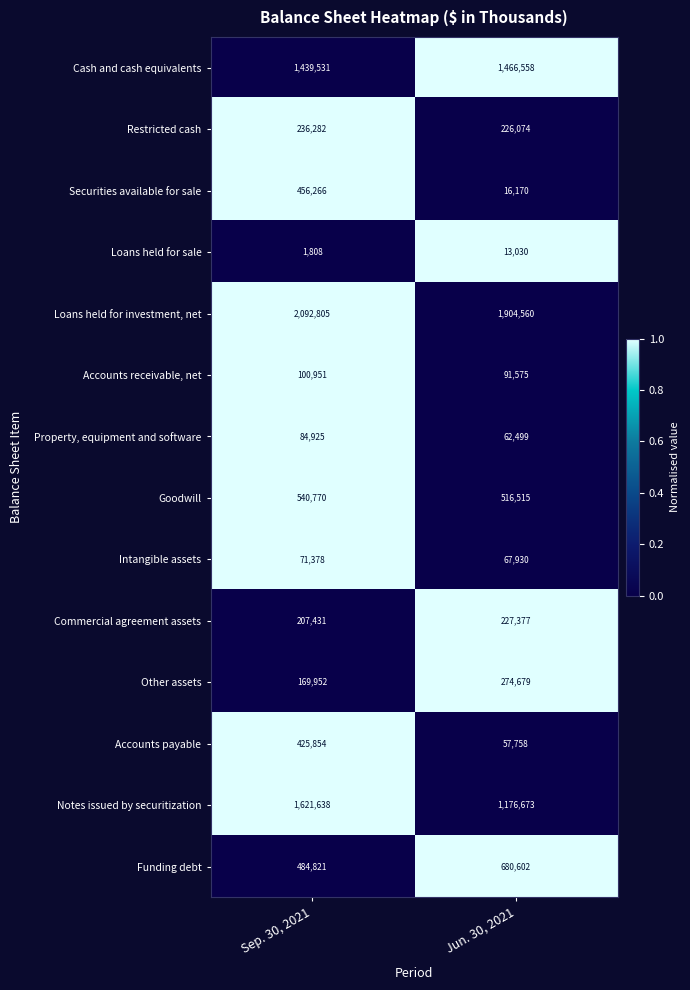

What is the approximate value of Restricted cash at Jun. 30, 2021?

226074